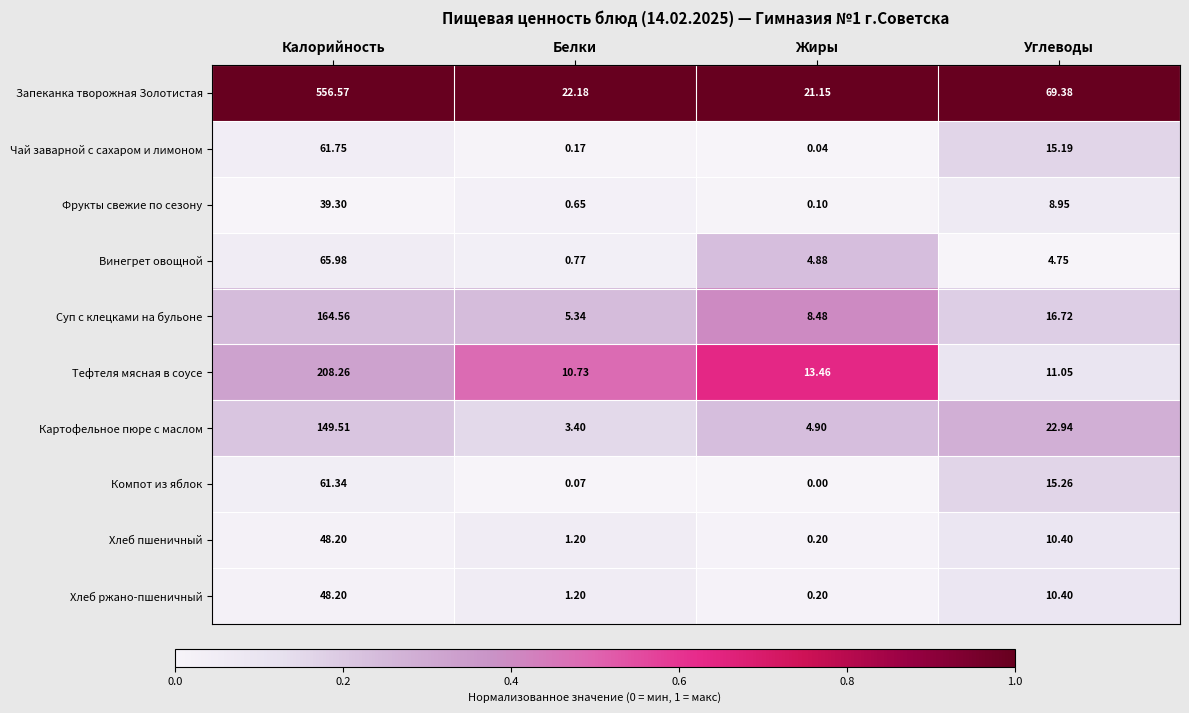

At which label is Картофельное пюре с маслом closest to 76?

Углеводы